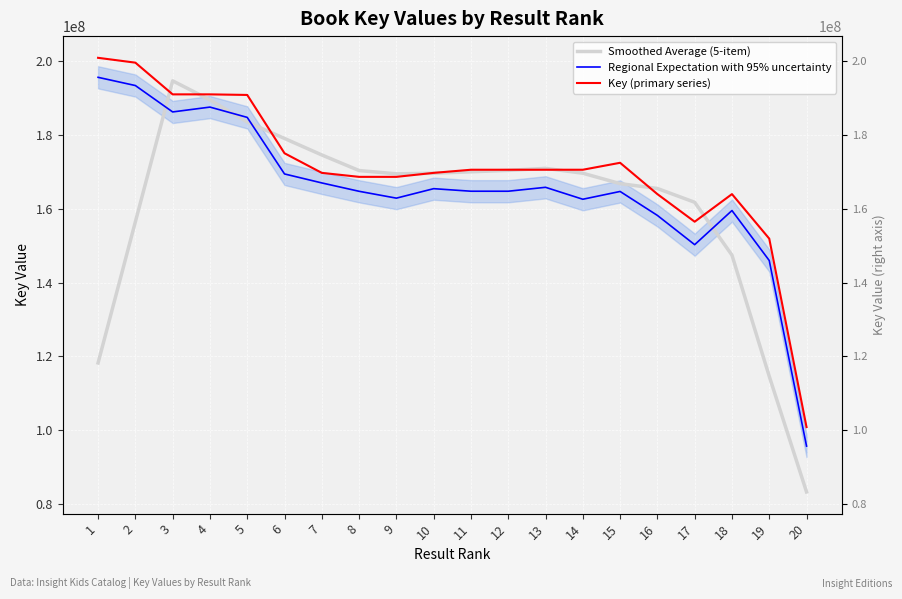

Which series has the largest range (max minus min)?

Smoothed Average (5-item)